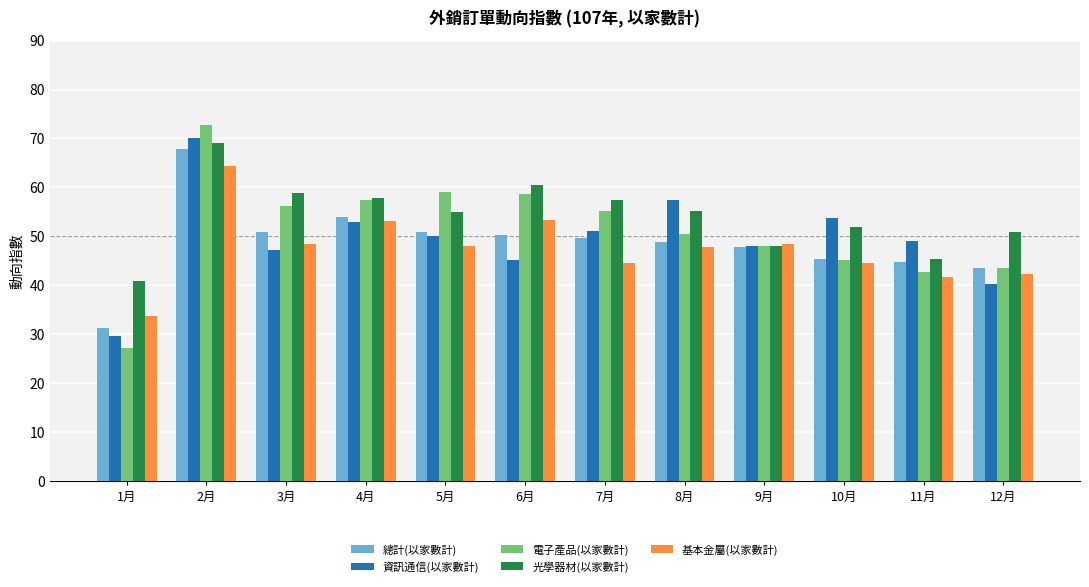

What is the spread (max minus min) of values at 11月?

7.3